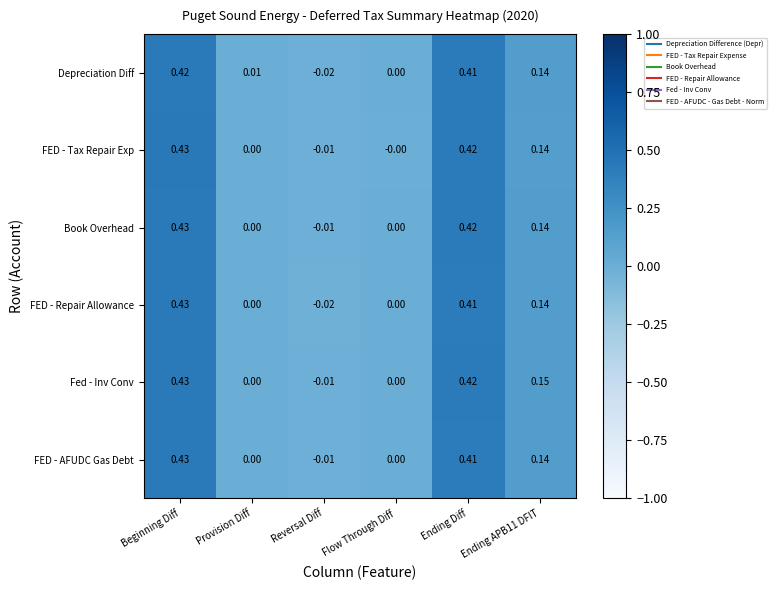

At which label does Book Overhead reach its peak?

Beginning Diff